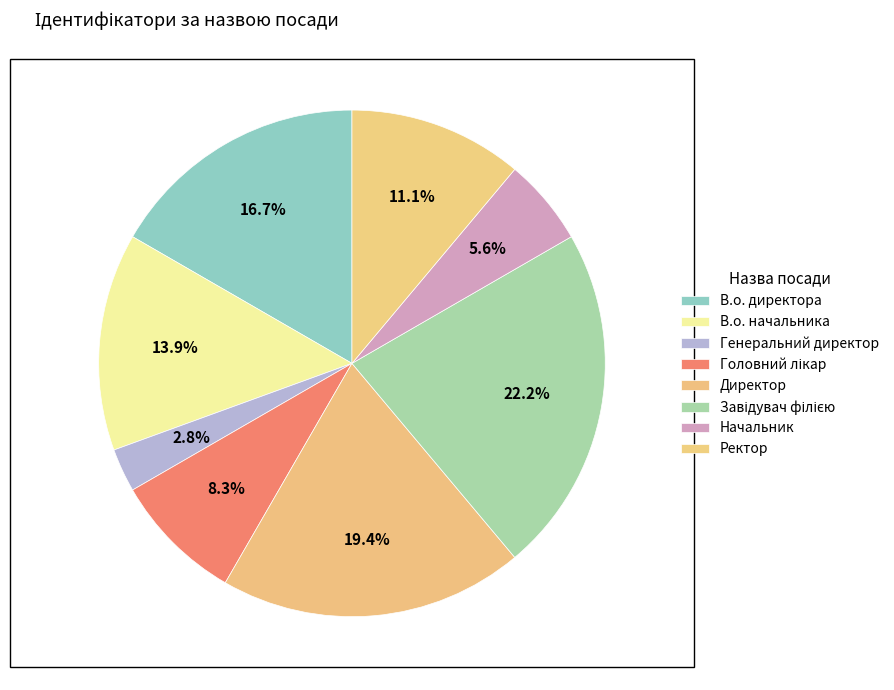

How many segments does this pie chart have?

8